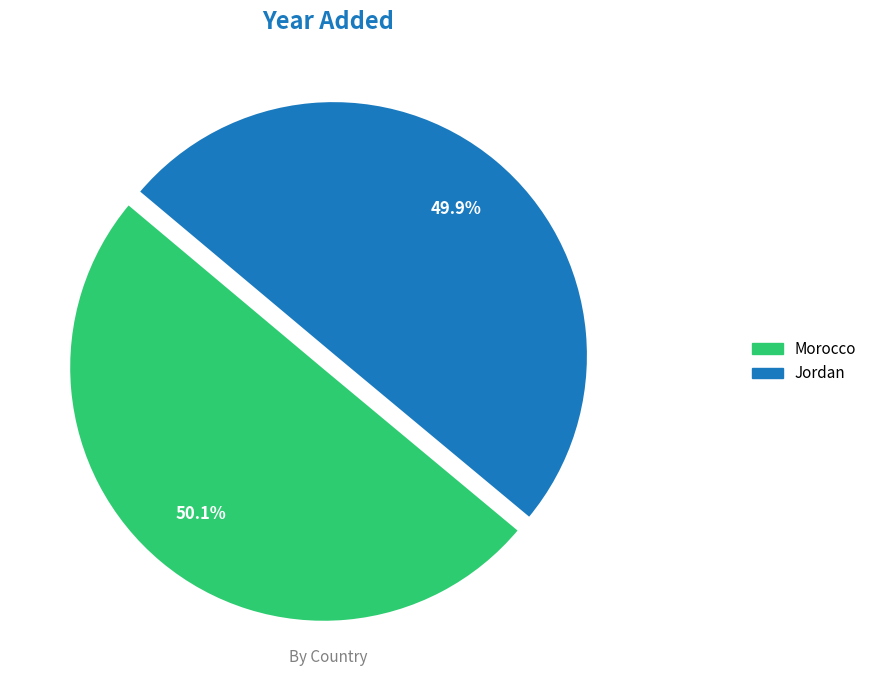

Approximately how many times larger is the value at Jordan compared to Morocco?

1.0